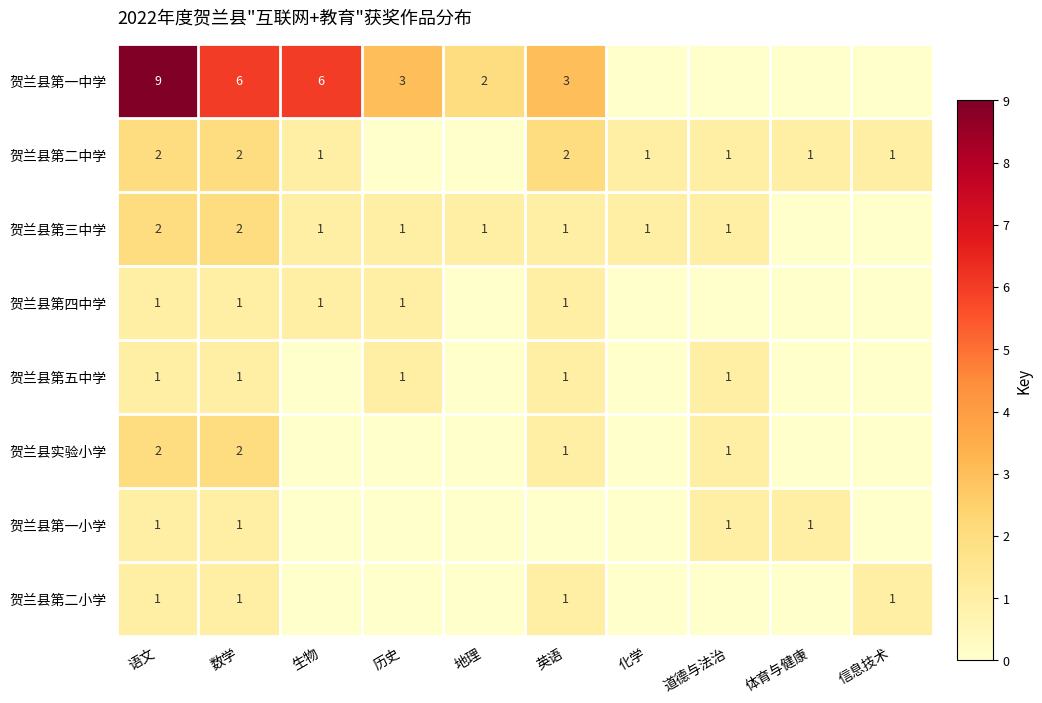

What is the maximum value shown in the chart?

9